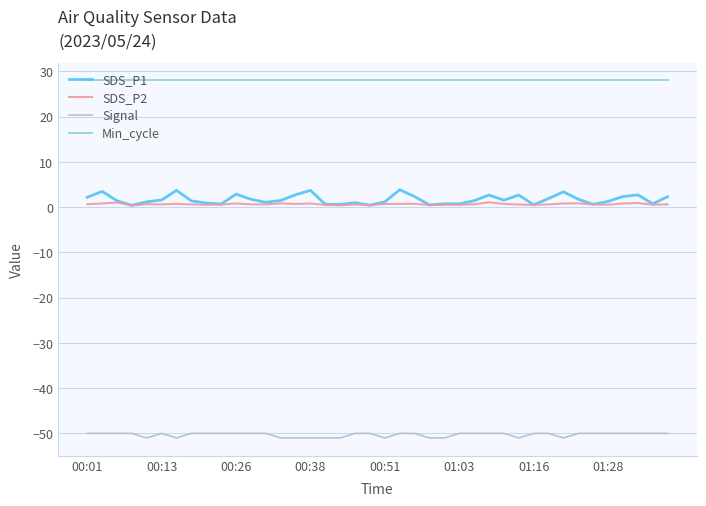

True or false: Min_cycle and SDS_P1 cross at least once.

False